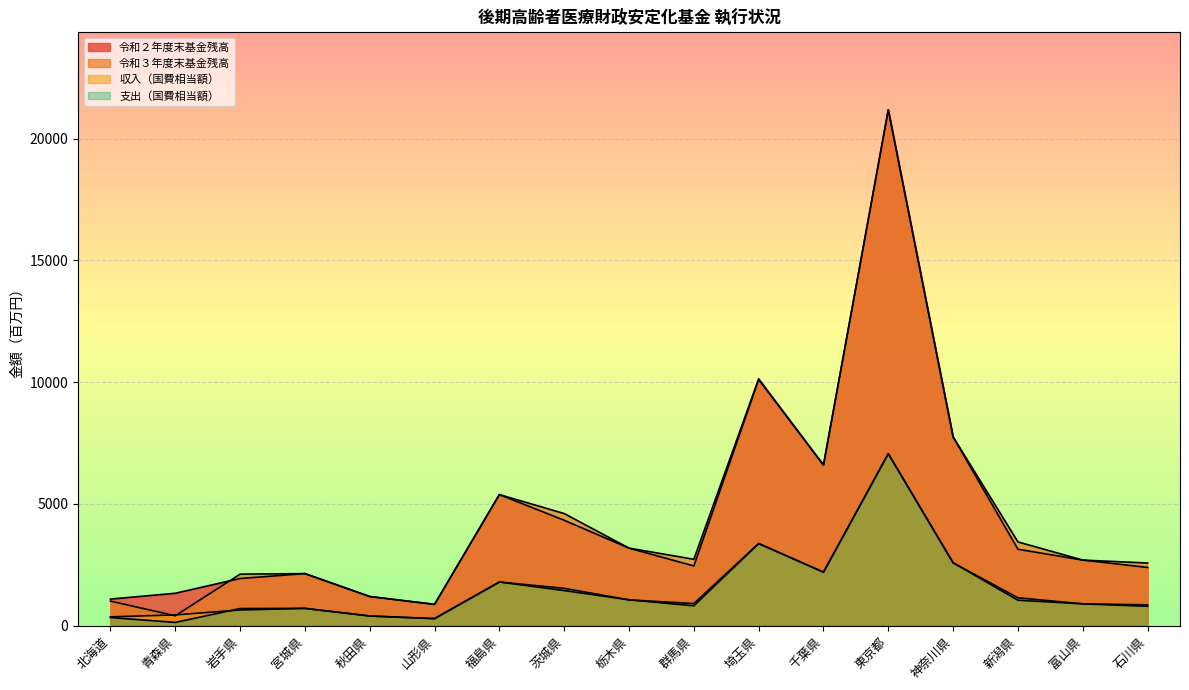

Does the chart display data point markers on the line(s)?

No